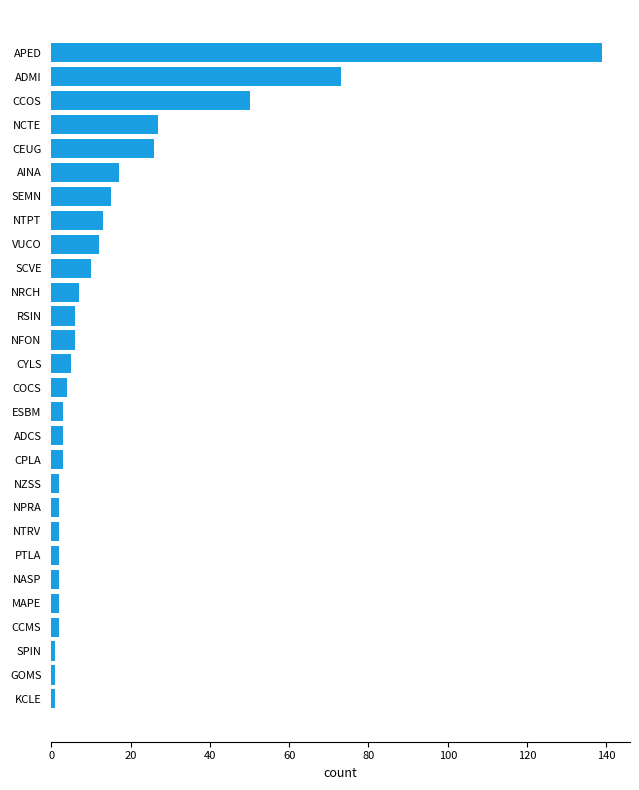

Approximately how many times larger is the value at ADMI compared to CEUG?

2.8